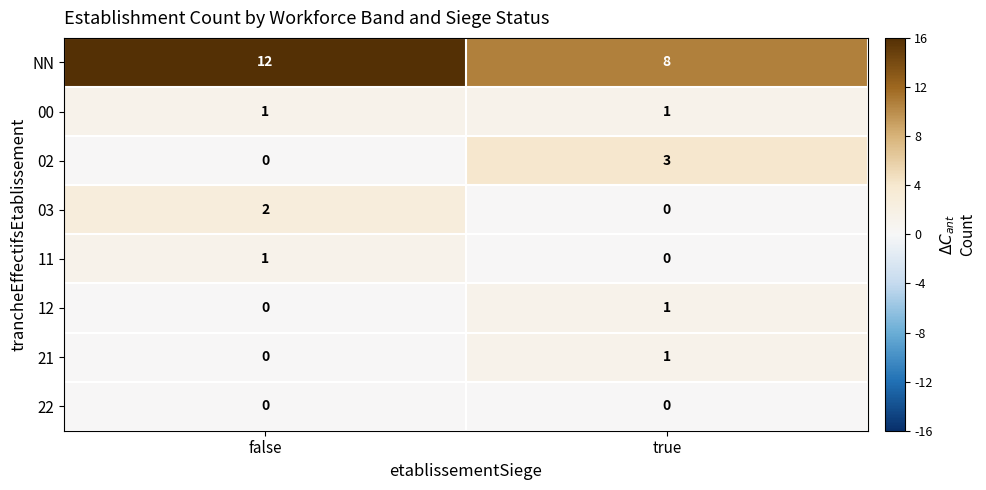

Which series changed the most between false and true?

NN